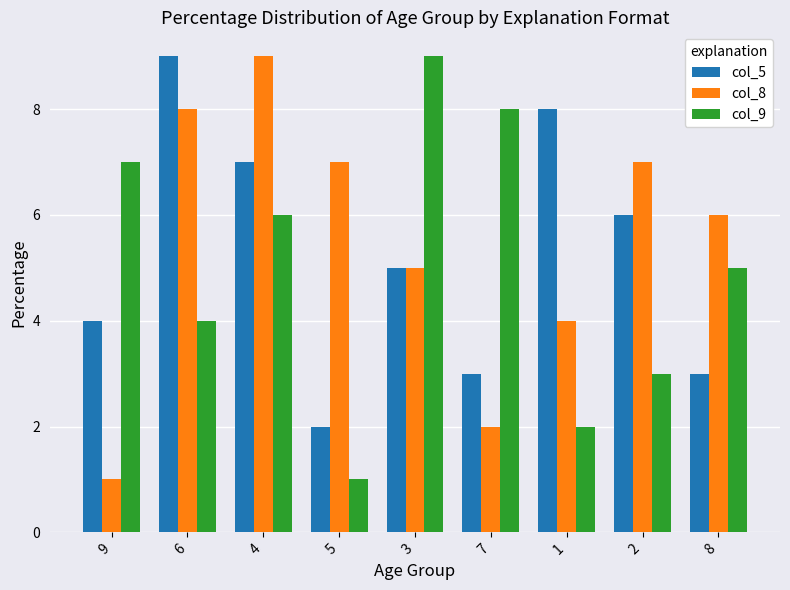

The value of col_5 at 7 is 1. True or false?

False